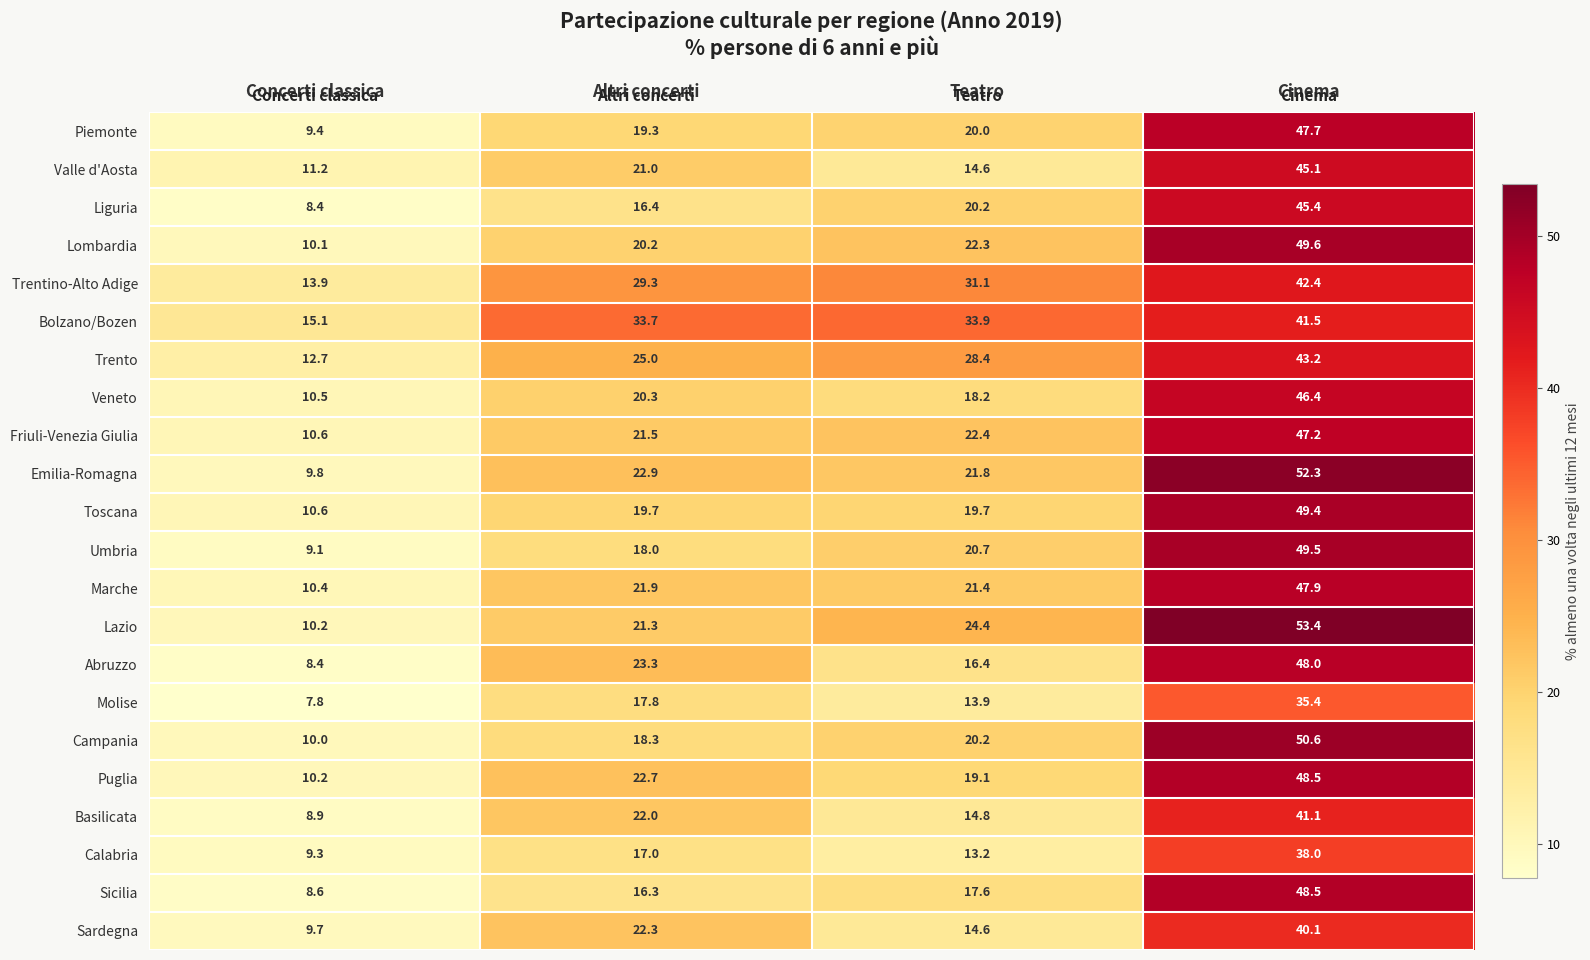

What is the difference between the maximum and second lowest values in the Umbria series?

31.5